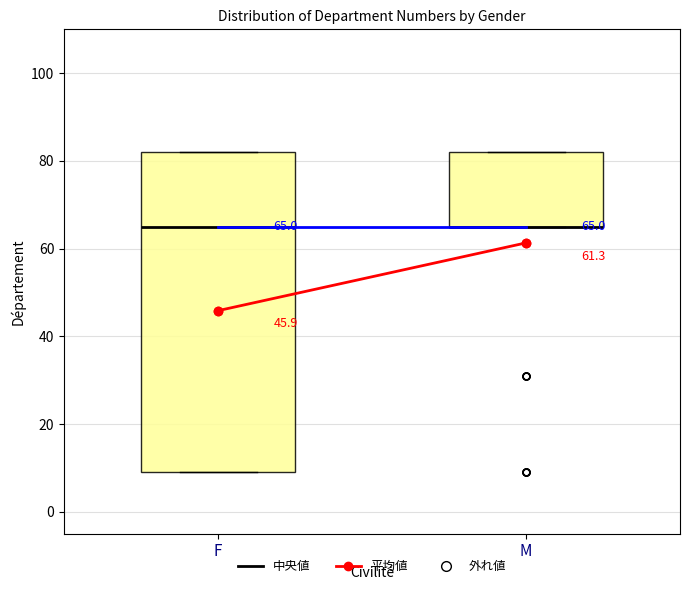

Which box is the tallest, from its lower edge to its upper edge?

F